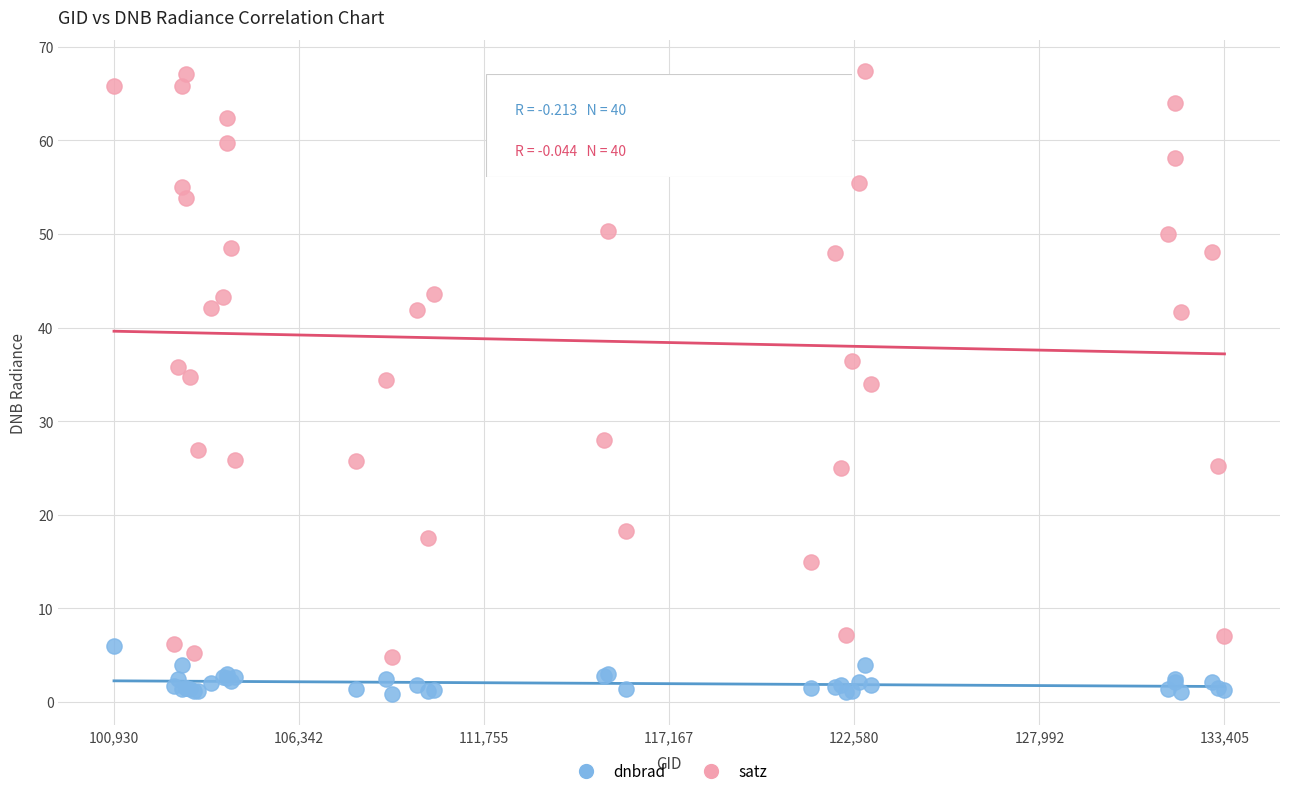

Which series contains the highest Y value?

satz